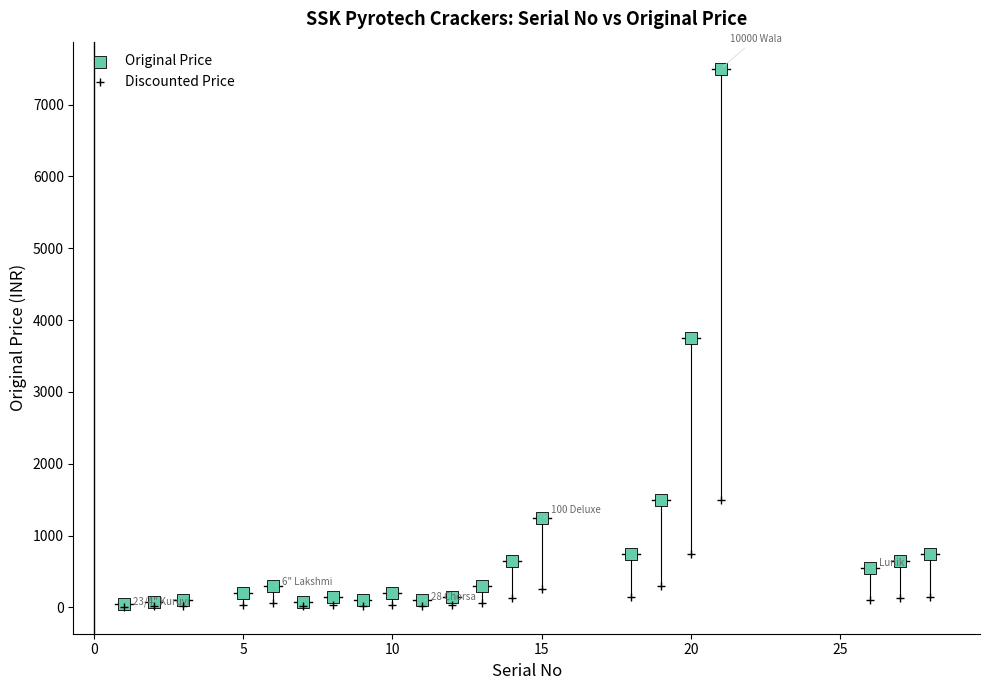

Which series contains the highest Y value?

Original Price